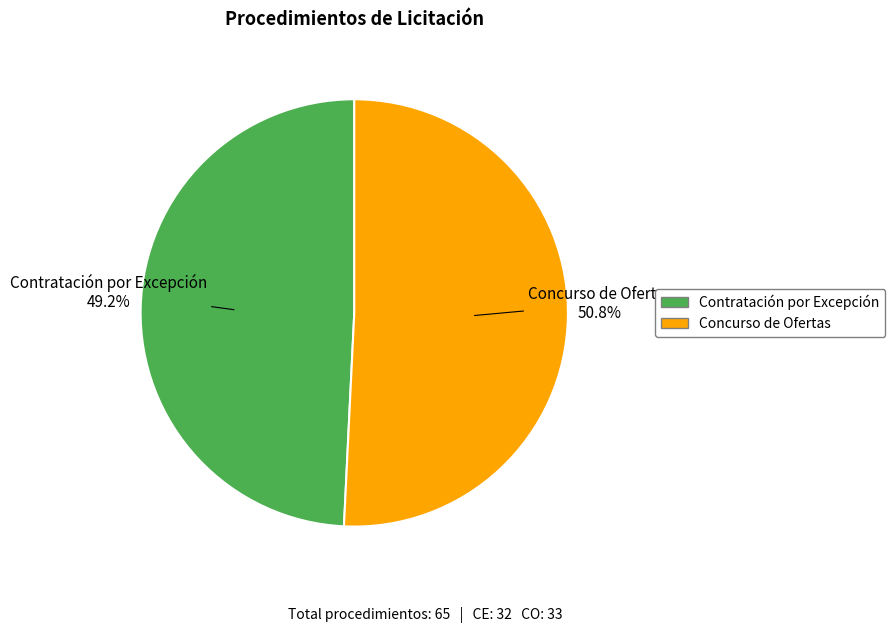

To the nearest percent, what is the difference between the largest and smallest slice percentages?

2%